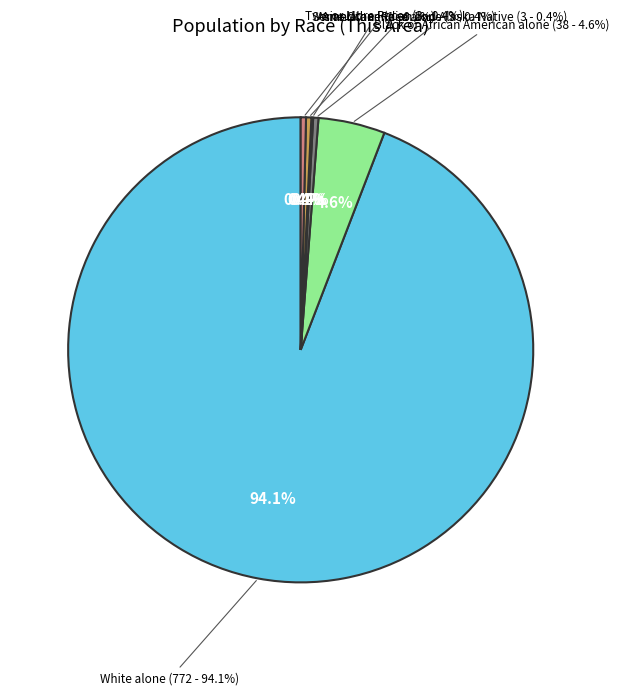

Rank the categories by value from highest to lowest.

White alone, Black or African American alone, American Indian and Alaska Native, Some Other Race alone, Two or More Races, Asian alone